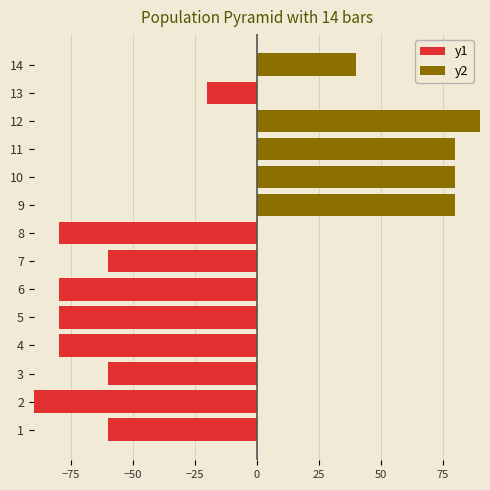

Rank the series by their average value, from lowest to highest.

y1, y2